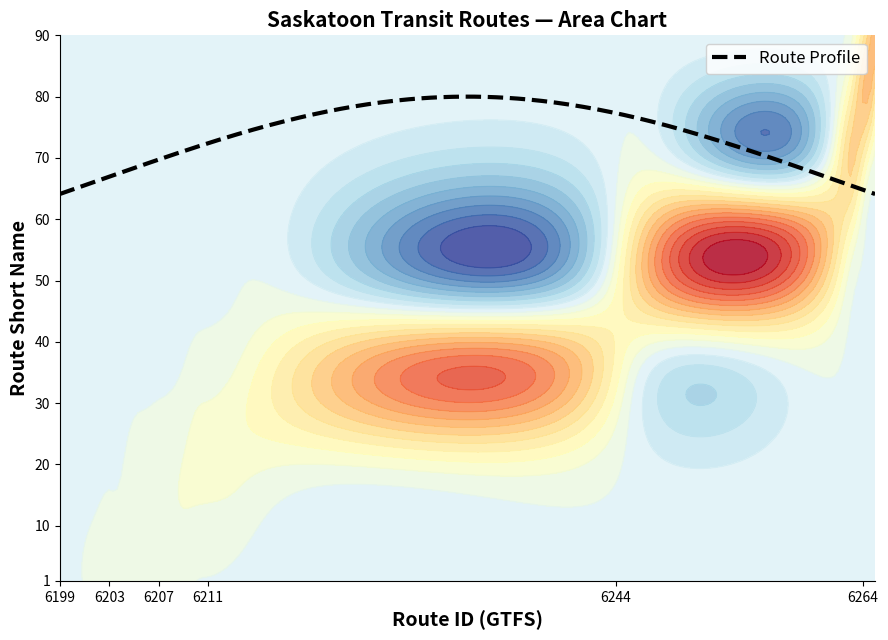

True or false: route_type has a value of 1 at 6210.

False